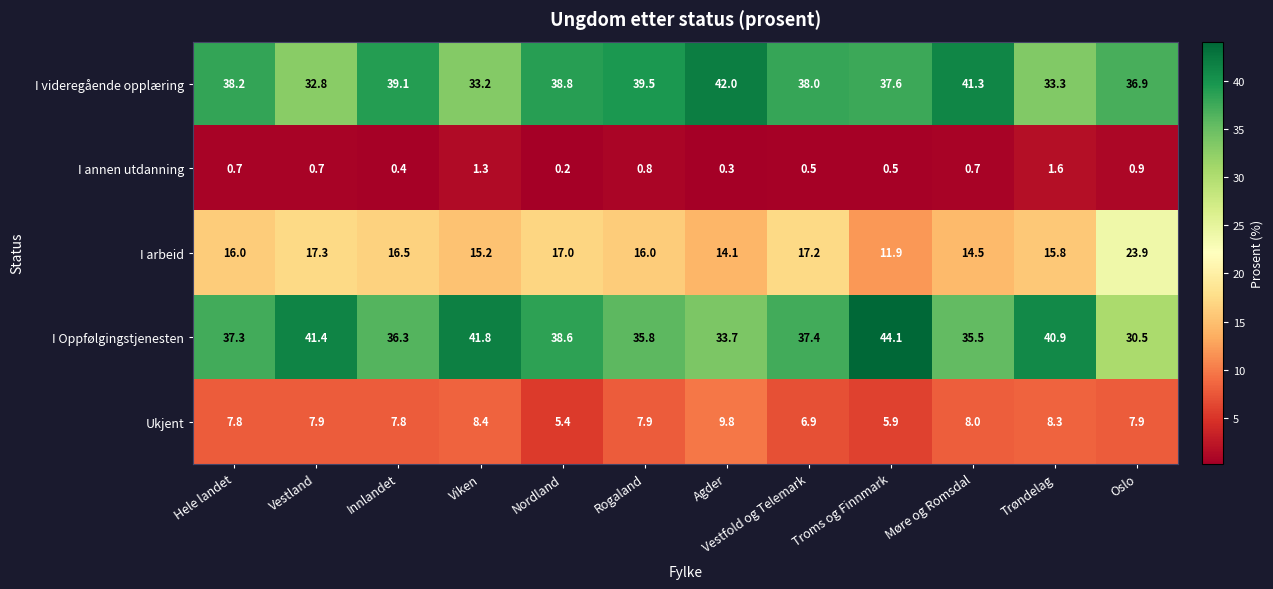

At how many categories does at least one series exceed 8?

12